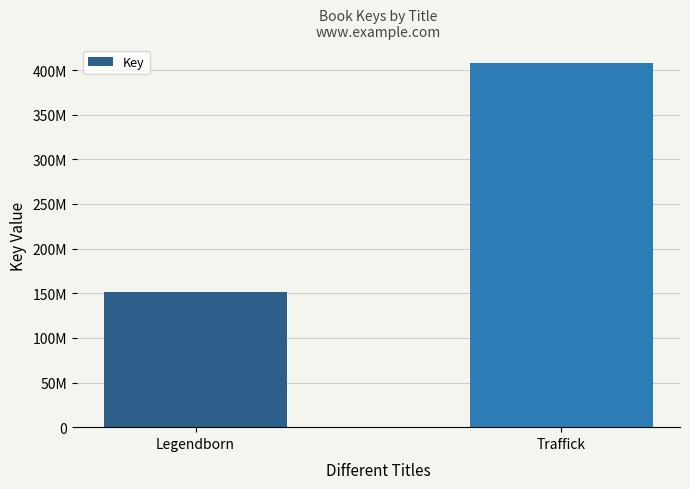

Reading right to left, what are all the values shown in this chart?

408174337	150878518